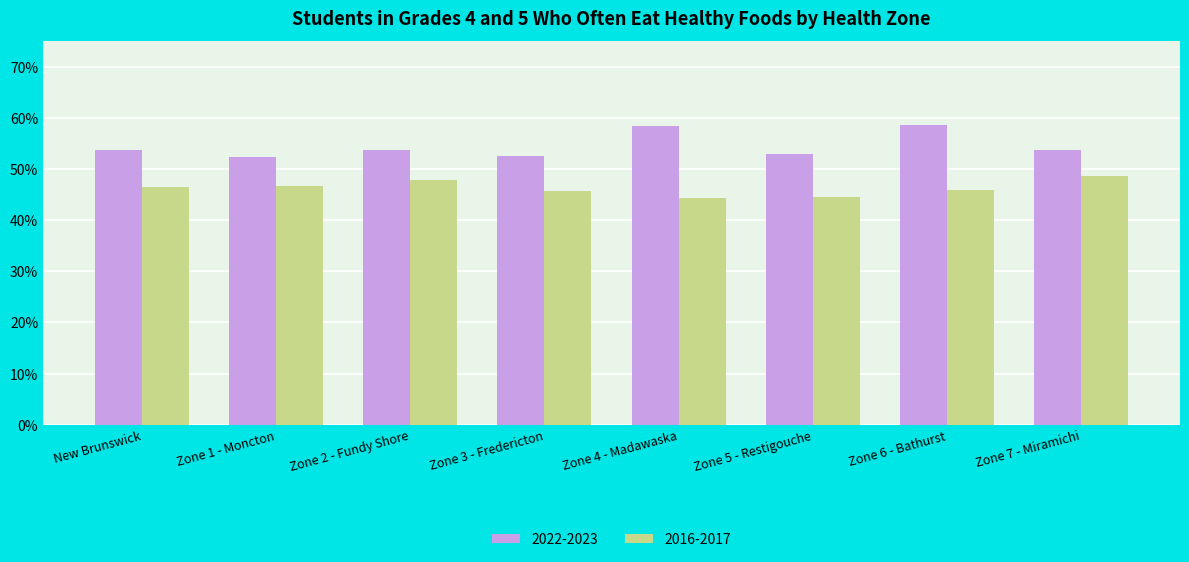

What is the smallest value displayed?

44.4